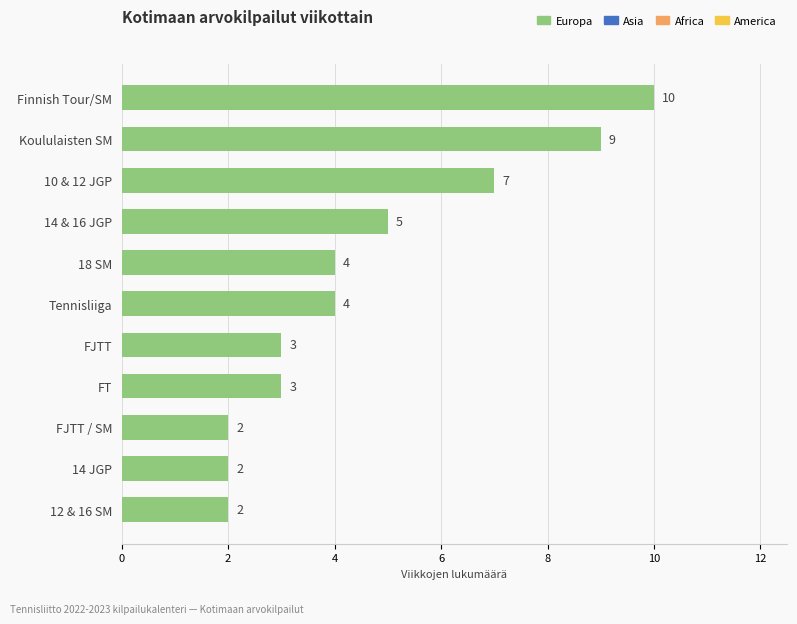

What is the difference between the maximum and minimum values?

8